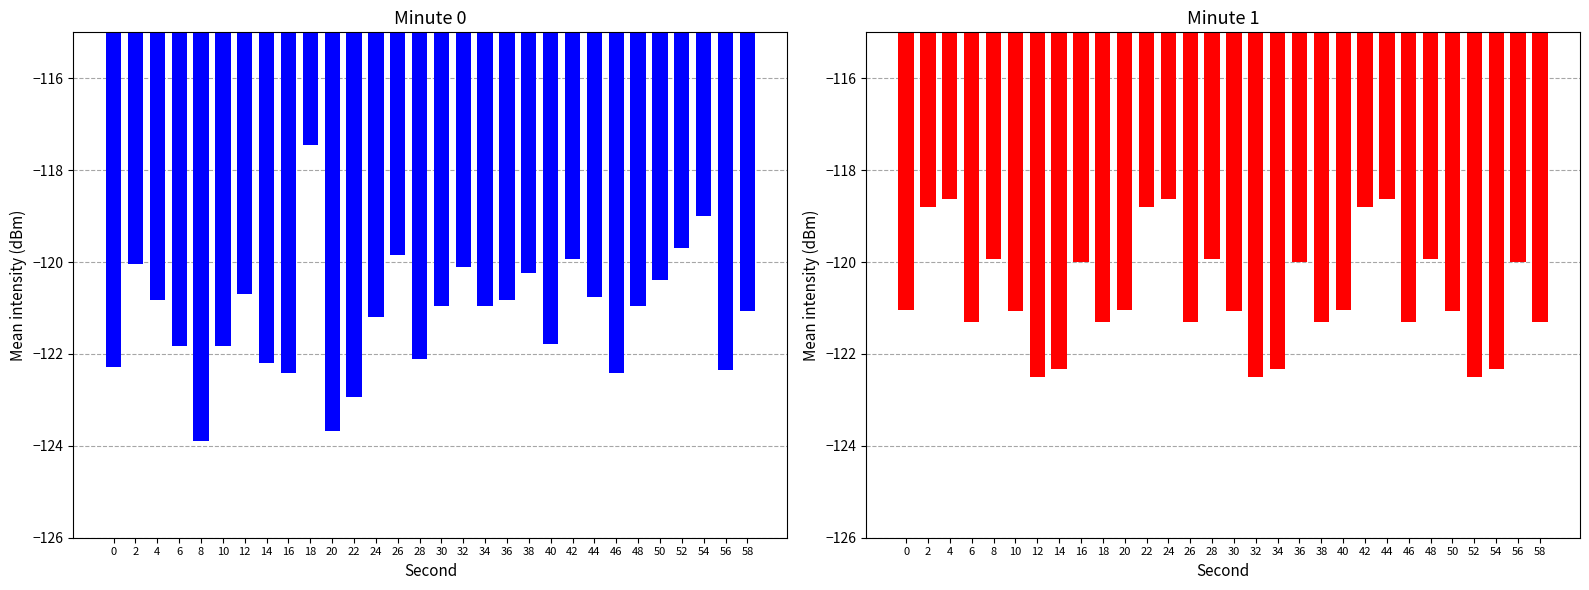

Reading left to right, what are all the values shown in this chart?

Minute 0: -122.3	-120.0	-120.8	-121.8	-123.9	-121.8	-120.7	-122.2	-122.4	-117.5	-123.7	-122.9	-121.2	-119.9	-122.1	-121.0	-120.1	-121.0	-120.8	-120.2	-121.8	-119.9	-120.8	-122.4	-120.9	-120.4	-119.7	-119.0	-122.4	-121.1
Minute 1: -121.0	-118.8	-118.6	-121.3	-119.9	-121.1	-122.5	-122.3	-120.0	-121.3	-121.0	-118.8	-118.6	-121.3	-119.9	-121.1	-122.5	-122.3	-120.0	-121.3	-121.0	-118.8	-118.6	-121.3	-119.9	-121.1	-122.5	-122.3	-120.0	-121.3